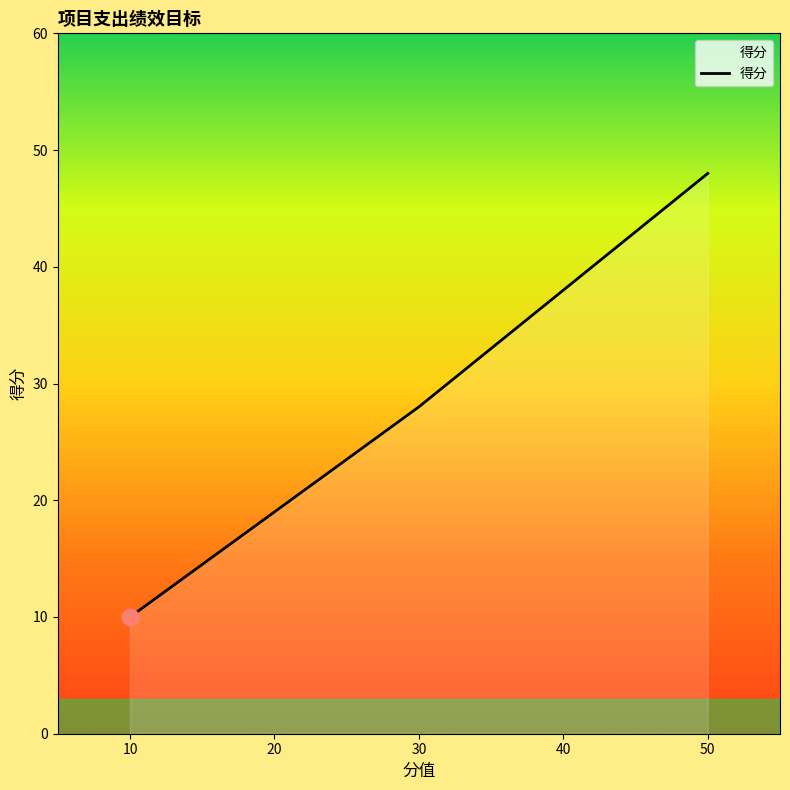

What is the minimum value shown in the chart?

10